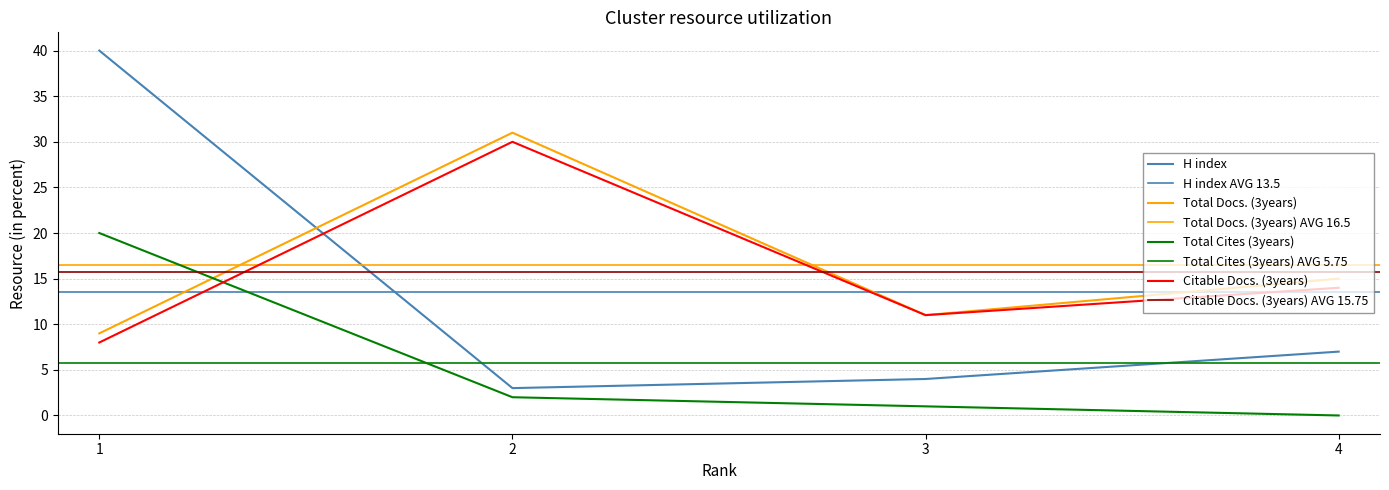

True or false: Total Cites (3years) and Citable Docs. (3years) cross at least once.

True